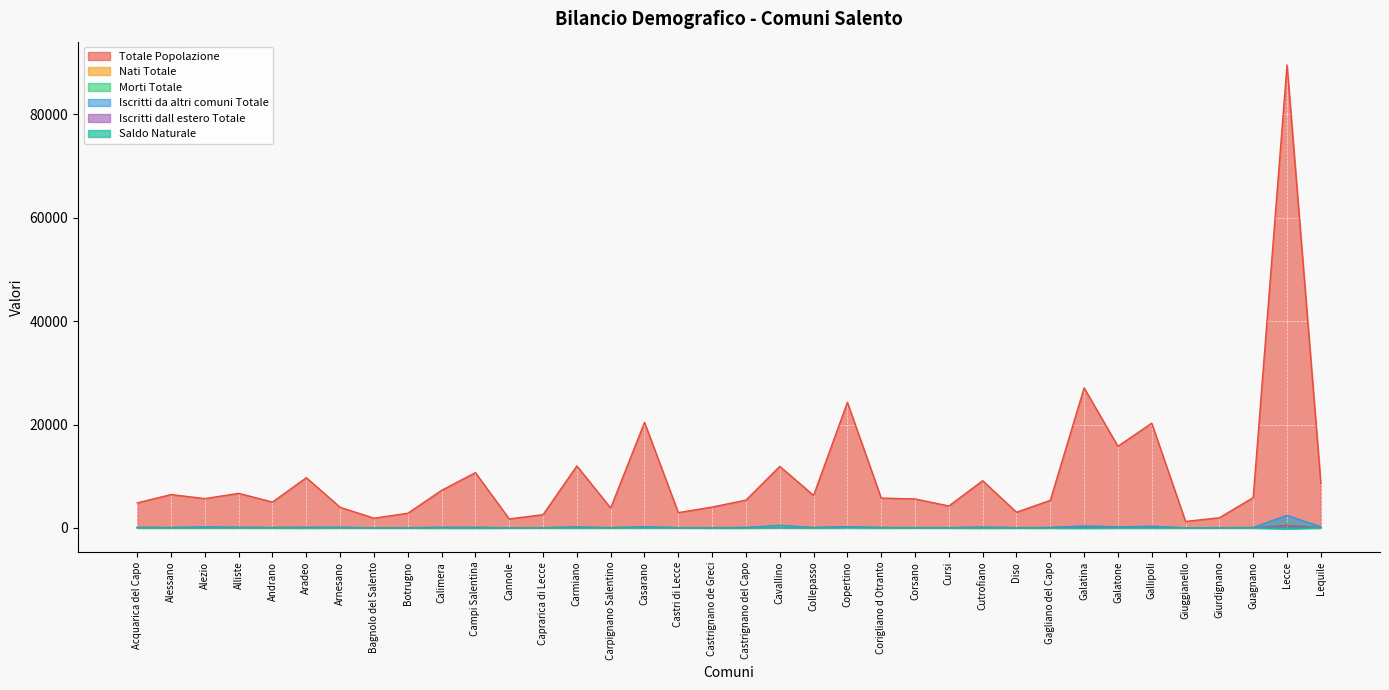

Where is the first local maximum for Iscritti dall estero Totale?

Alliste